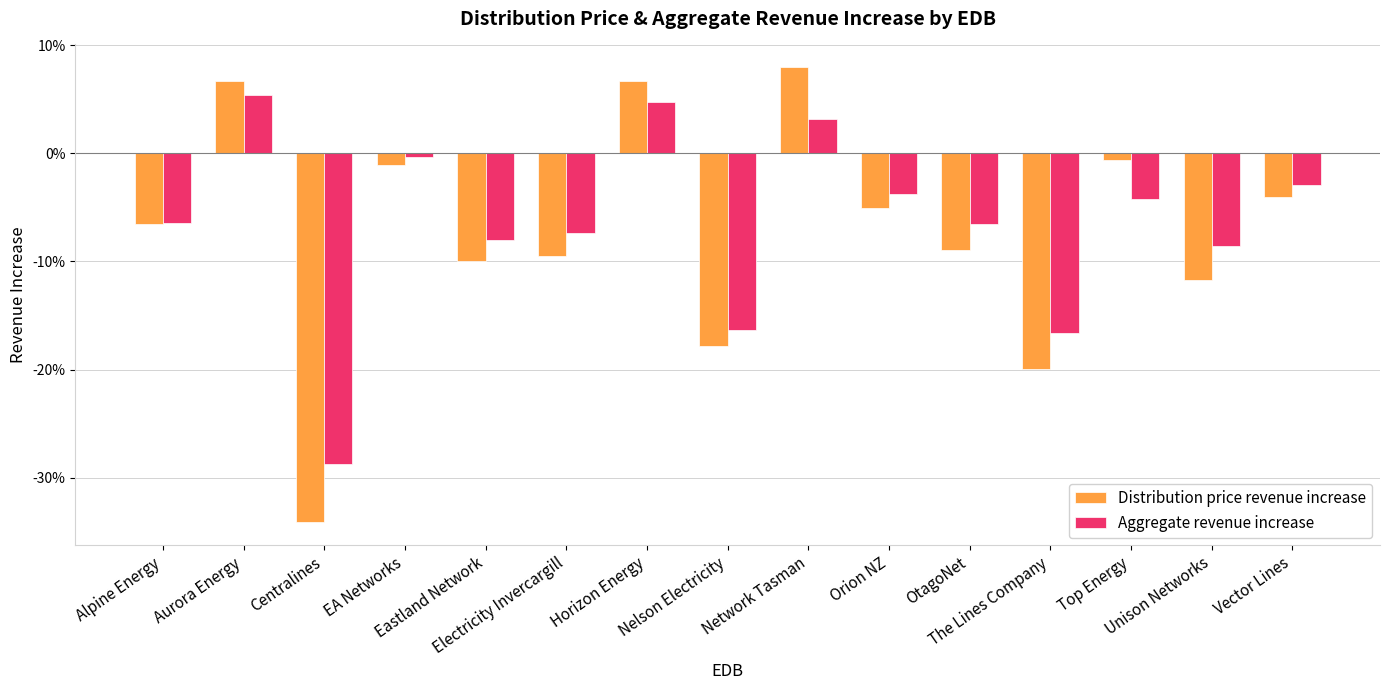

What are all the series names shown in the legend?

Distribution price revenue increase, Aggregate revenue increase